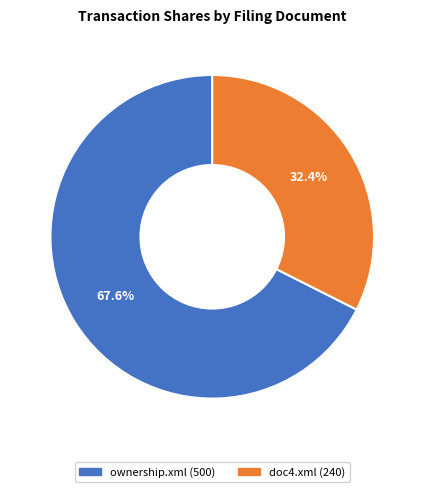

How many slices are in this pie chart?

2